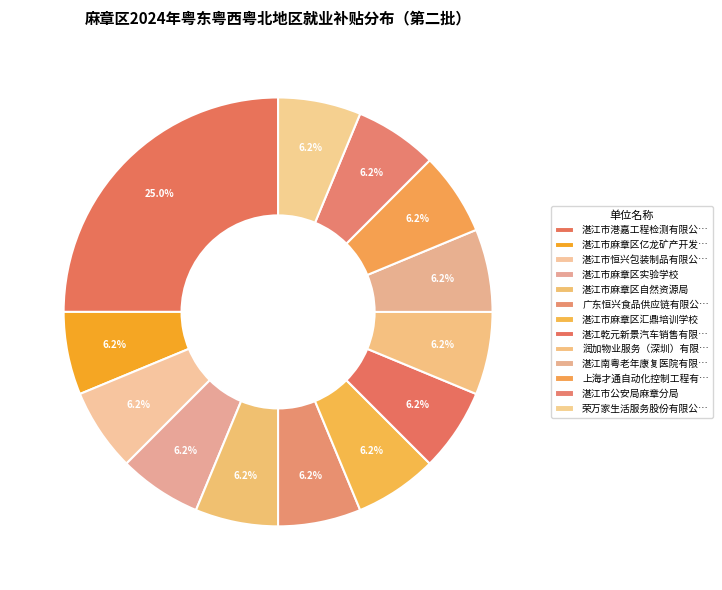

Which slice is the smallest?

湛江市麻章区亿龙矿产开发有限公司